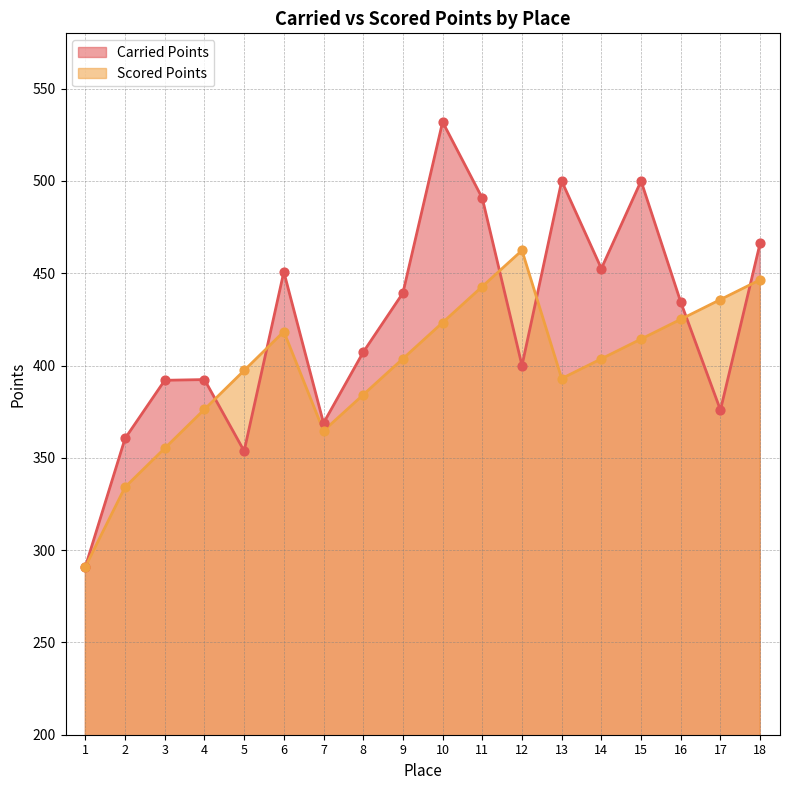

Which series reaches the minimum Y coordinate?

Carried Points